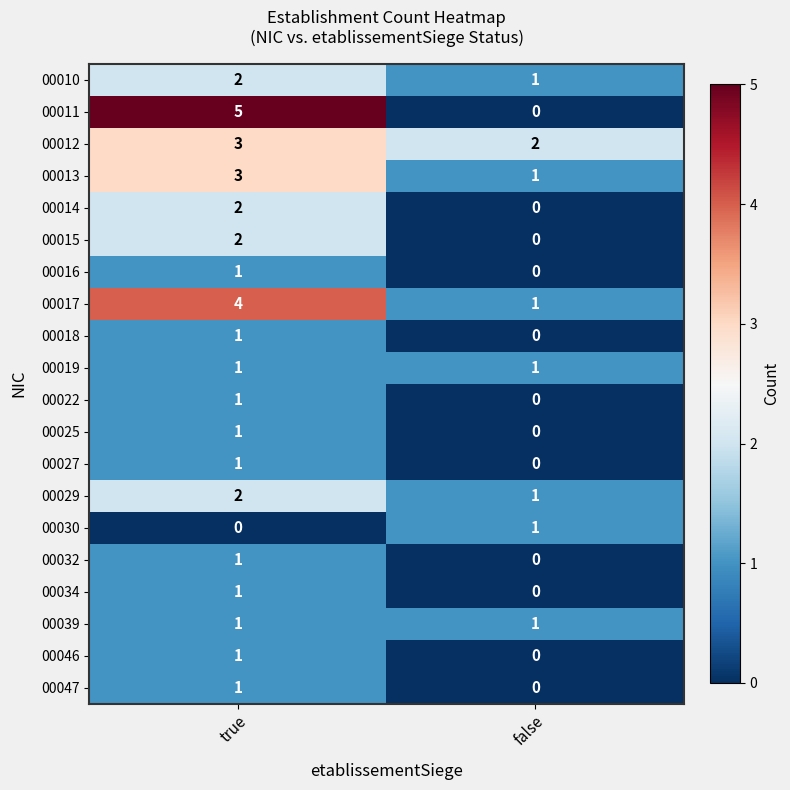

What is the sum of all 00010 values?

3